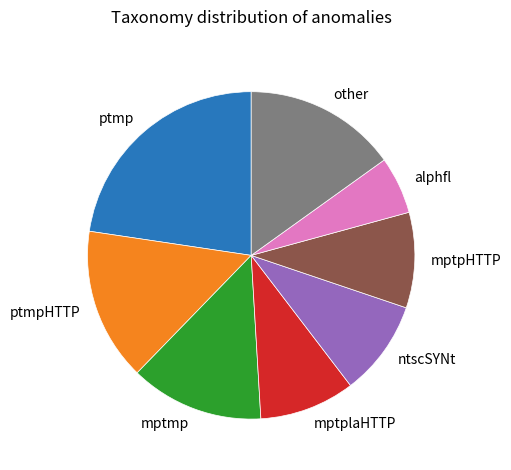

What is the largest slice in the pie chart?

ptmp